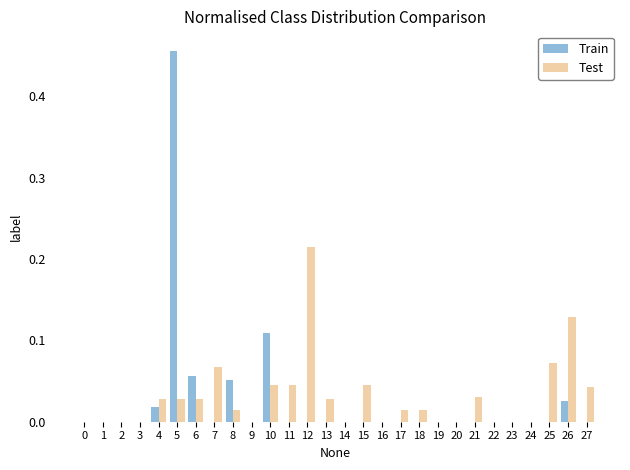

Are the bars horizontal?

No